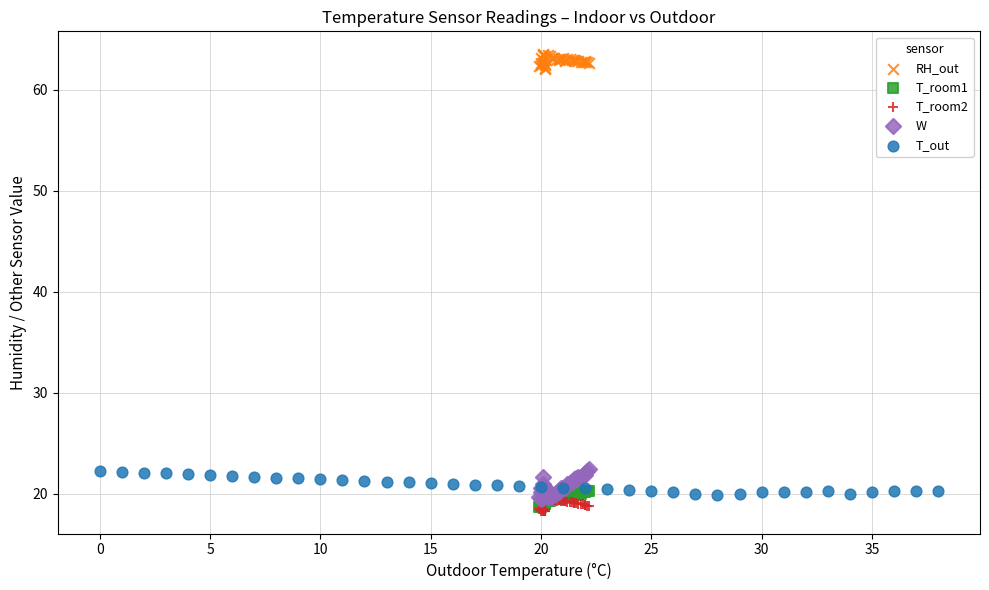

Which series contains the lowest Y value?

T_room2